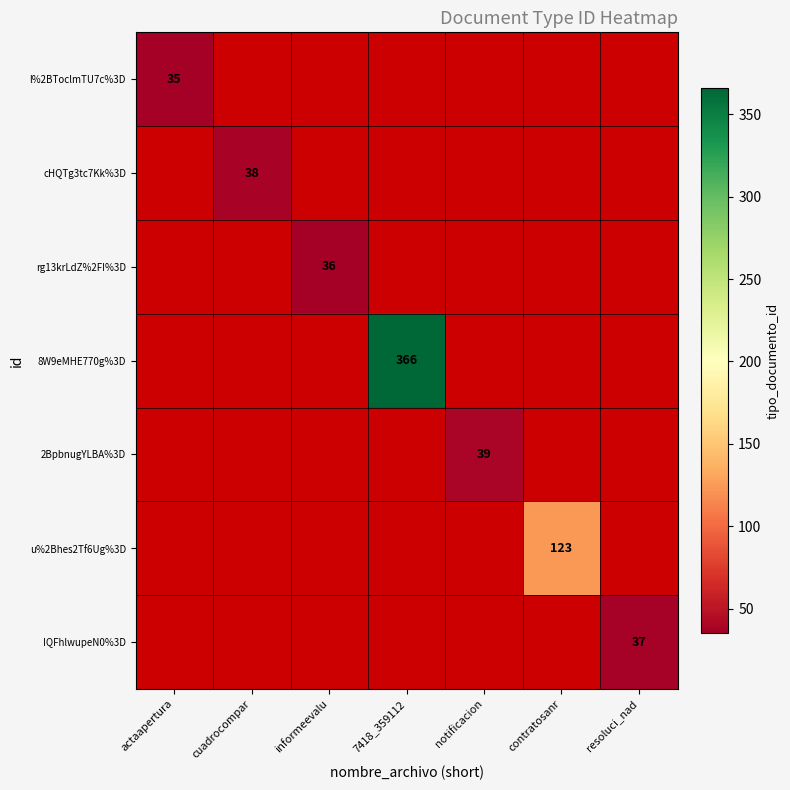

At which category does the chart reach its minimum across all series?

actaapertura